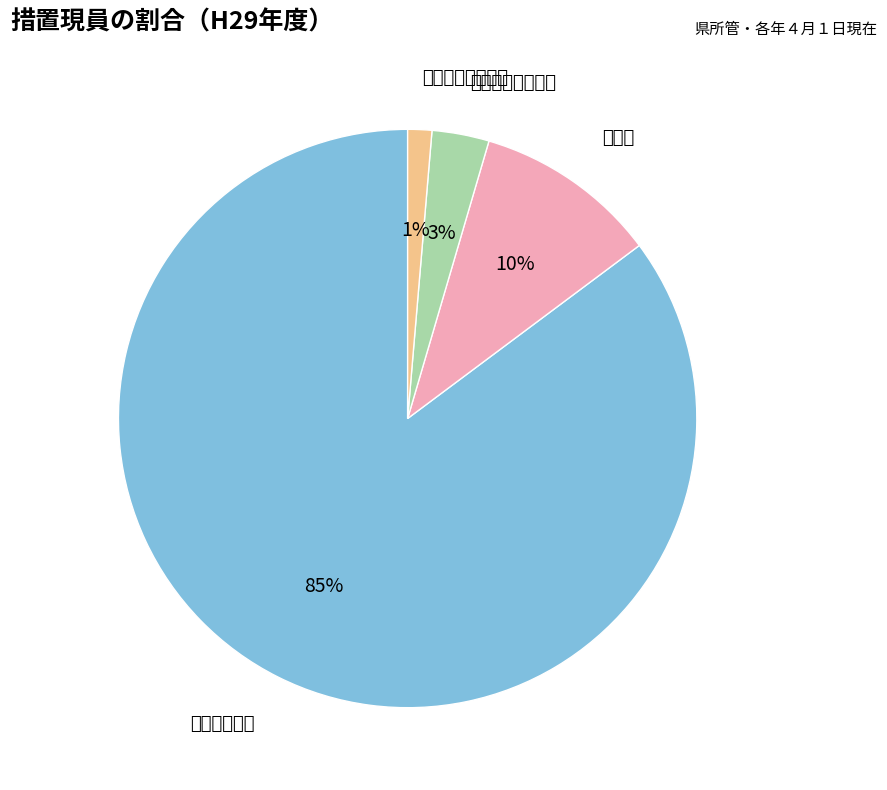

Is there a majority slice in this chart?

Yes